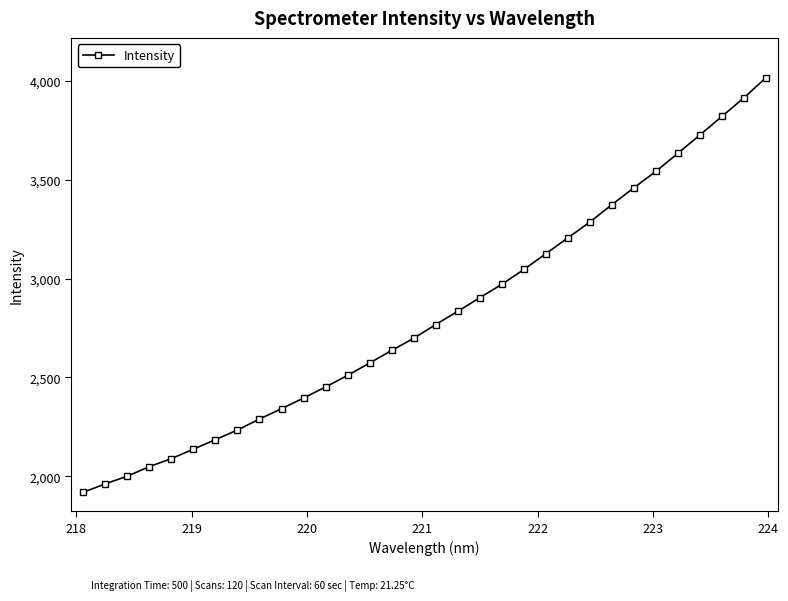

What is the value of the 28th point from the left?

3634.7